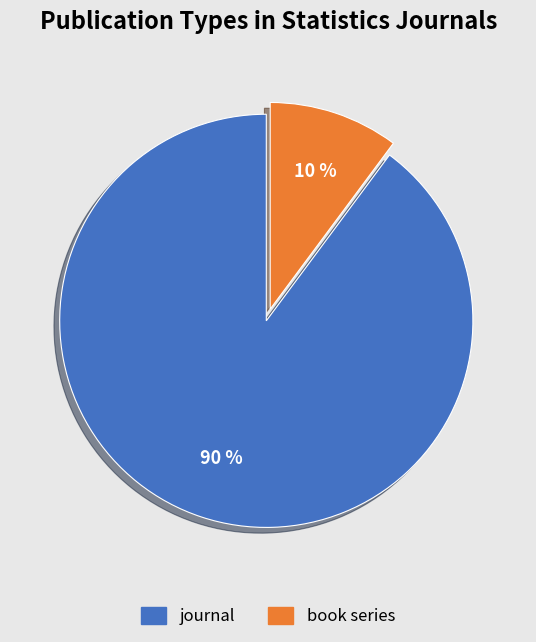

Rank the categories by value from highest to lowest.

journal, book series